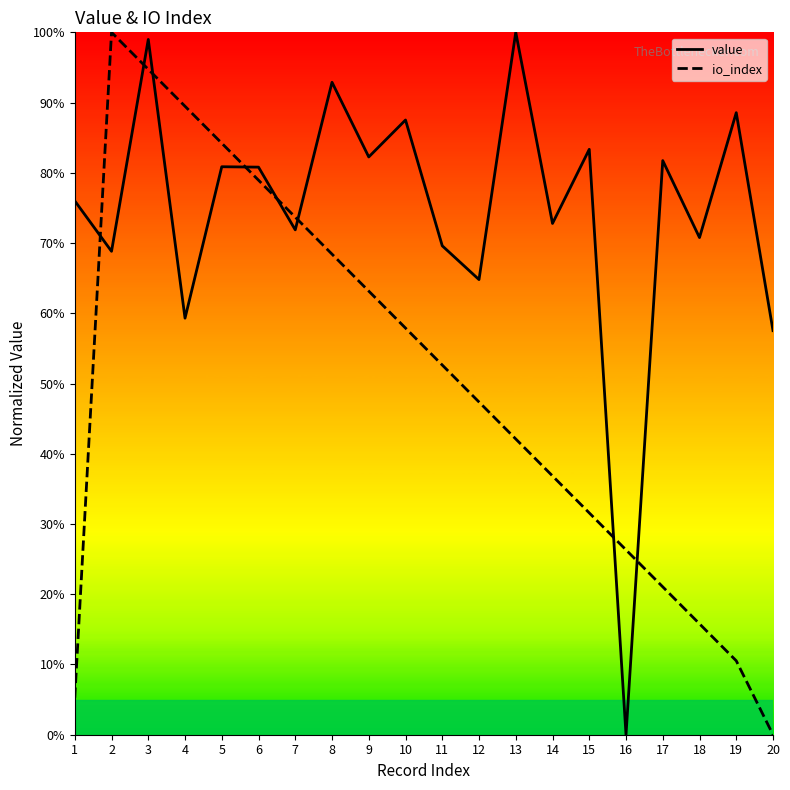

True or false: value has more than 2 interior local peaks.

True